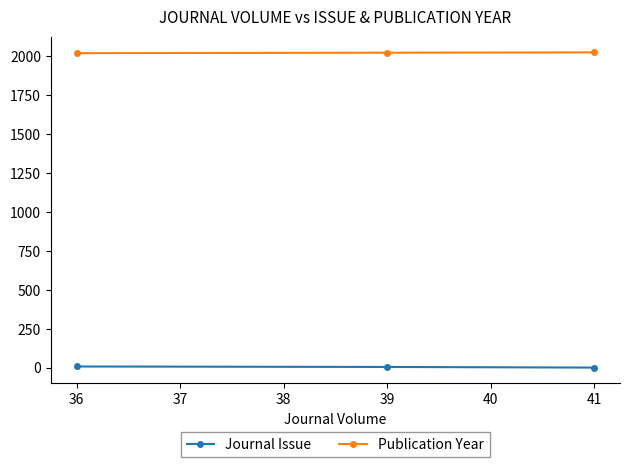

How many lines are shown in the chart?

2